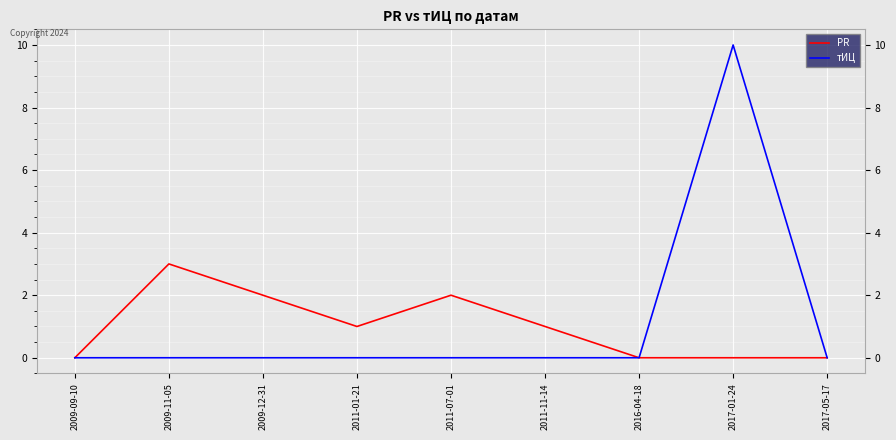

Between 2009-11-05 and 2016-04-18, which series saw the biggest shift?

PR